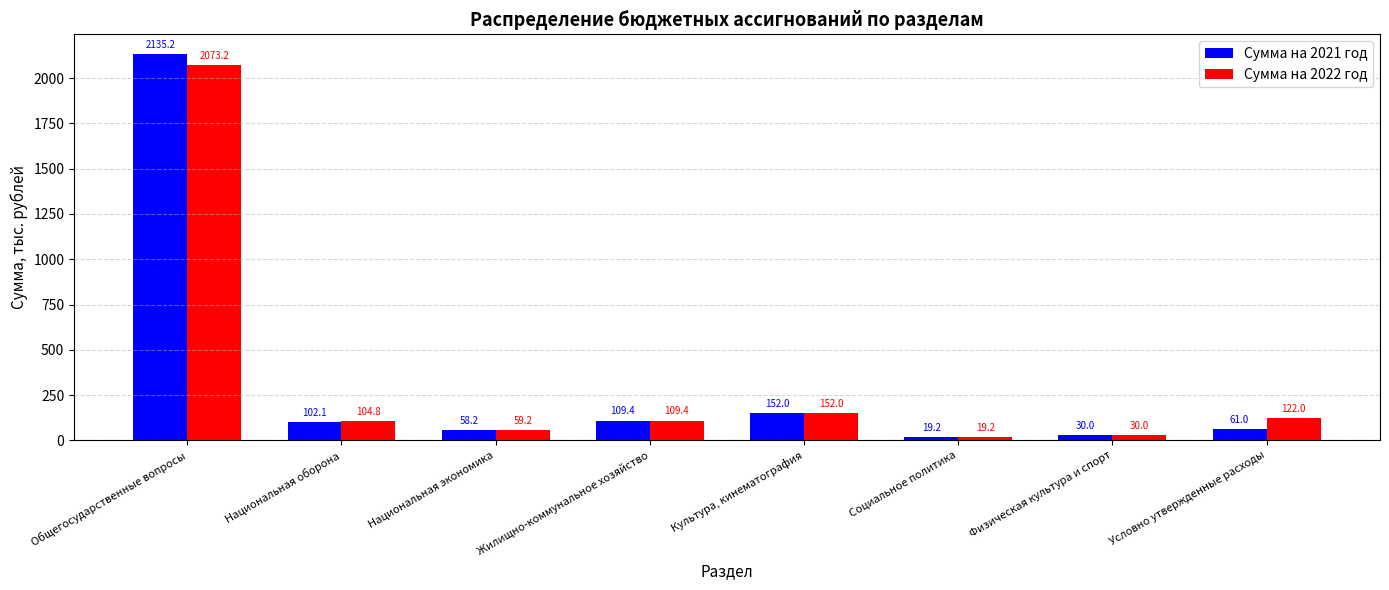

What is the label of the 3rd bar from the left?

Национальная экономика